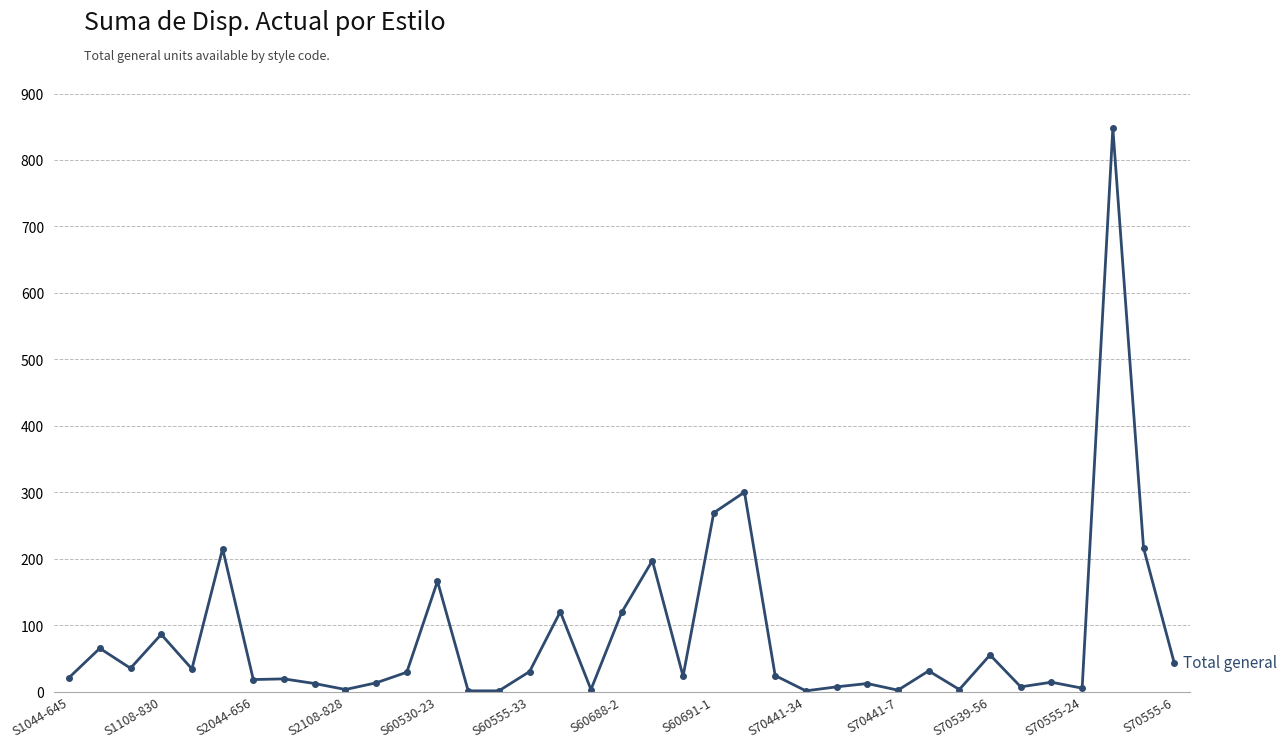

True or false: the data has more than 0 interior local peaks.

True